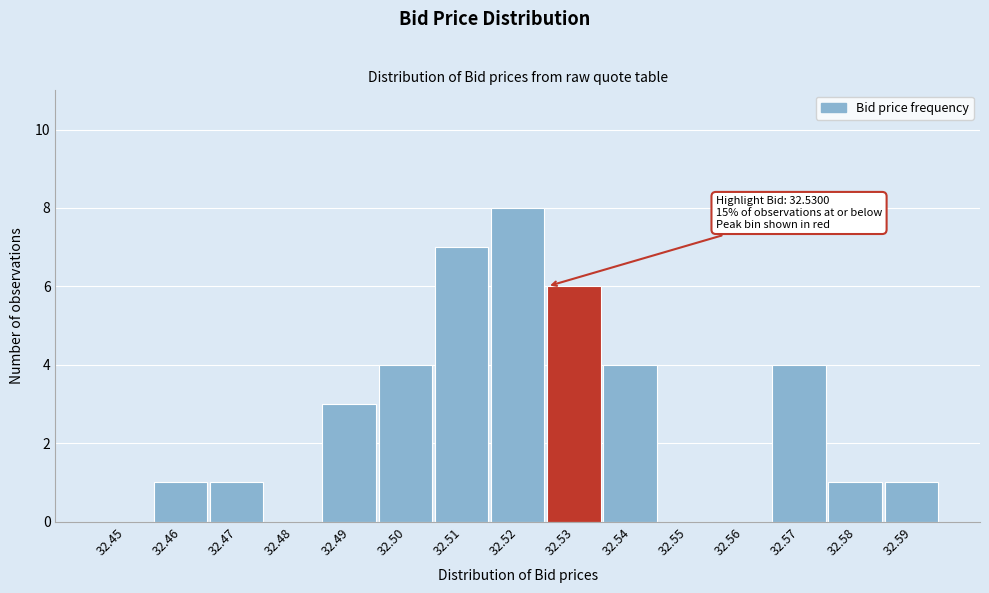

Reading left to right, transcribe all the data shown in this chart.

32.45=0	32.46=1	32.47=1	32.48=0	32.49=3	32.50=4	32.51=7	32.52=8	32.53=6	32.54=4	32.55=0	32.56=0	32.57=4	32.58=1	32.59=1